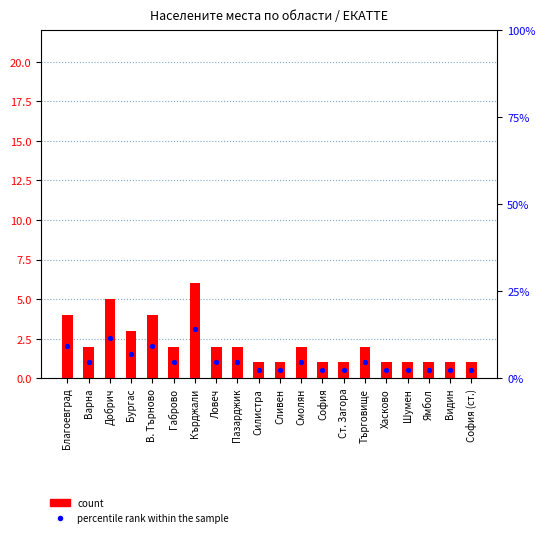

Which series reaches the minimum Y coordinate?

count